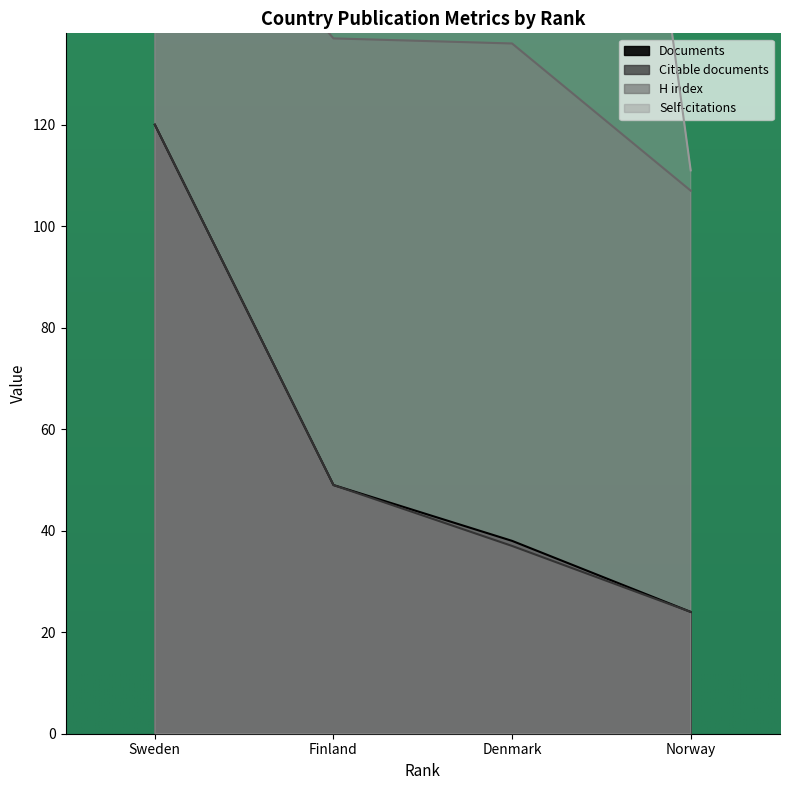

Where does the Documents series first go above 49?

Sweden